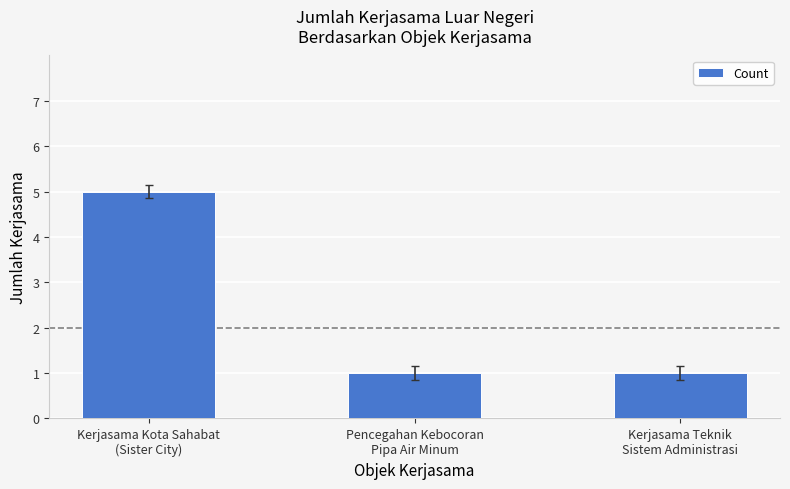

Reading left to right, list all the values displayed in this chart.

5	1	1